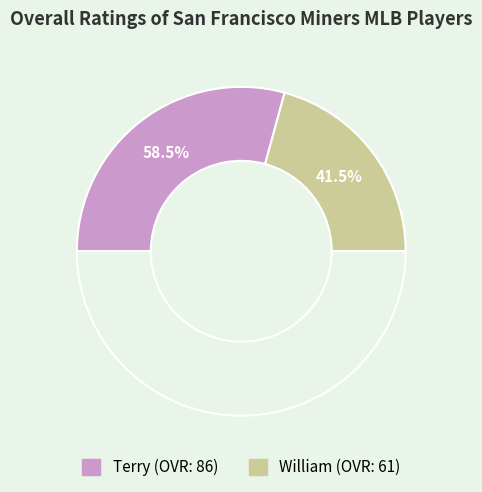

Between William and Terry, which is larger?

Terry